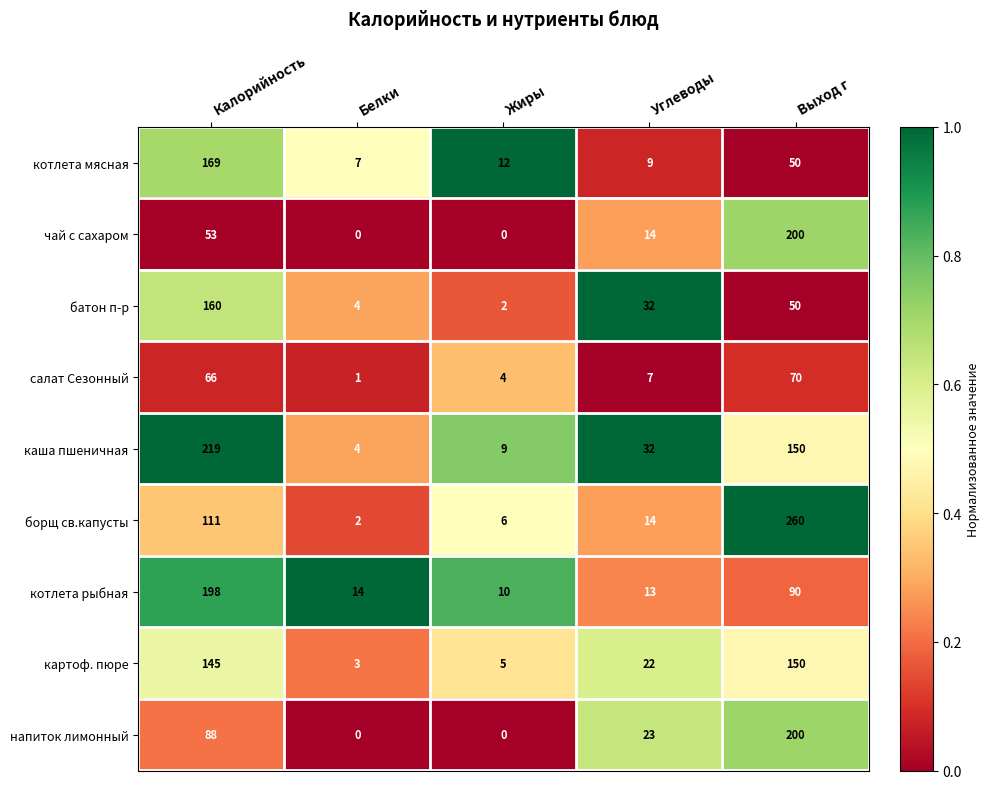

Is it true that борщ св.капусты equals 377 at Выход г?

False